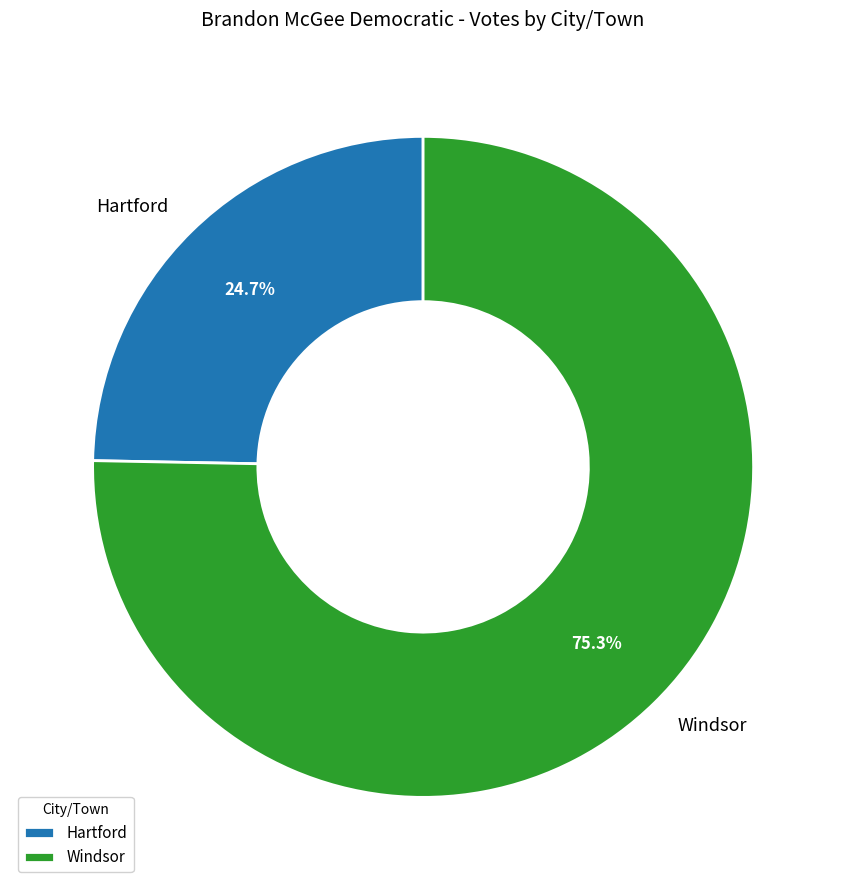

Rank the categories by value from highest to lowest.

Windsor, Hartford